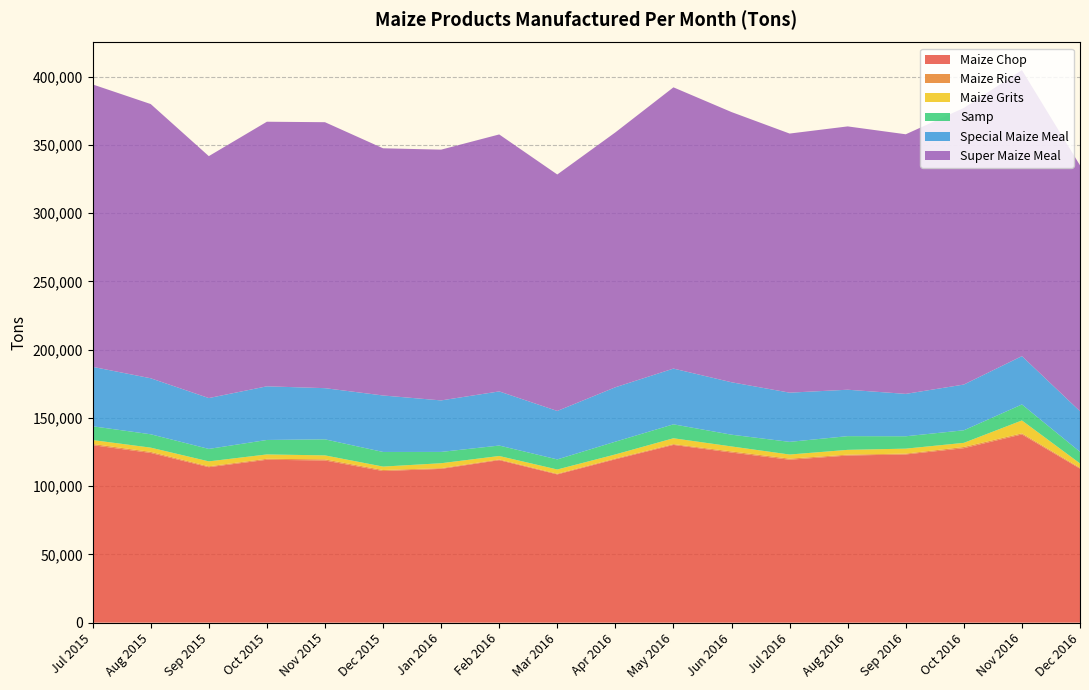

Reading right to left, transcribe all the data shown in this chart.

Maize Chop: Dec 2016=112803	Nov 2016=137879	Oct 2016=127795	Sep 2016=123207	Aug 2016=122411	Jul 2016=119345	Jun 2016=124613	May 2016=130196	Apr 2016=119672	Mar 2016=108590	Feb 2016=119029	Jan 2016=112636	Dec 2015=111060	Nov 2015=118779	Oct 2015=119328	Sep 2015=113871	Aug 2015=124302	Jul 2015=130022
Maize Rice: Dec 2016=650	Nov 2016=798	Oct 2016=893	Sep 2016=633	Aug 2016=665	Jul 2016=800	Jun 2016=811	May 2016=600	Apr 2016=571	Mar 2016=514	Feb 2016=538	Jan 2016=538	Dec 2015=763	Nov 2015=838	Oct 2015=736	Sep 2015=661	Aug 2015=805	Jul 2015=872
Maize Grits: Dec 2016=3188	Nov 2016=9450	Oct 2016=3029	Sep 2016=3628	Aug 2016=3506	Jul 2016=3013	Jun 2016=3655	May 2016=4283	Apr 2016=2991	Mar 2016=3100	Feb 2016=2520	Jan 2016=3614	Dec 2015=2500	Nov 2015=2919	Oct 2015=3167	Sep 2015=3613	Aug 2015=3098	Jul 2015=2875
Samp: Dec 2016=8500	Nov 2016=11699	Oct 2016=9192	Sep 2016=9069	Aug 2016=10039	Jul 2016=9274	Jun 2016=8612	May 2016=10203	Apr 2016=9344	Mar 2016=7383	Feb 2016=7646	Jan 2016=8282	Dec 2015=10718	Nov 2015=11749	Oct 2015=10592	Sep 2015=9122	Aug 2015=9790	Jul 2015=10073
Special Maize Meal: Dec 2016=29751	Nov 2016=35414	Oct 2016=33516	Sep 2016=31053	Aug 2016=34012	Jul 2016=36053	Jun 2016=38409	May 2016=40841	Apr 2016=39855	Mar 2016=35493	Feb 2016=39664	Jan 2016=37735	Dec 2015=41375	Nov 2015=37495	Oct 2015=39313	Sep 2015=37257	Aug 2015=41028	Jul 2015=43555
Super Maize Meal: Dec 2016=180117	Nov 2016=209537	Oct 2016=202625	Sep 2016=190186	Aug 2016=192908	Jul 2016=189816	Jun 2016=197951	May 2016=206041	Apr 2016=186726	Mar 2016=173234	Feb 2016=188259	Jan 2016=183712	Dec 2015=181088	Nov 2015=194843	Oct 2015=193834	Sep 2015=177239	Aug 2015=200889	Jul 2015=206895